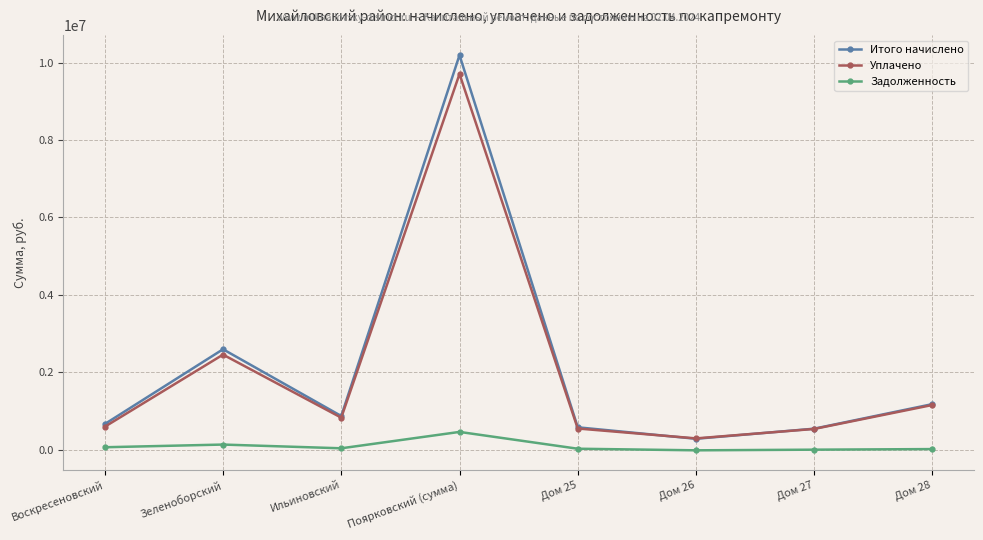

What is the label of the 7th point from the left?

Дом 27